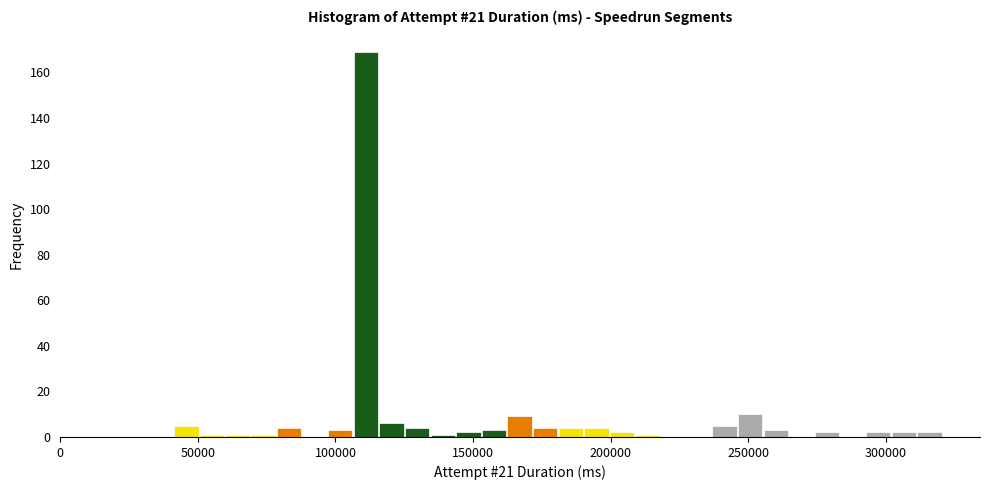

Read against the x-axis, roughly where is the centre of the tallest bar?

110000